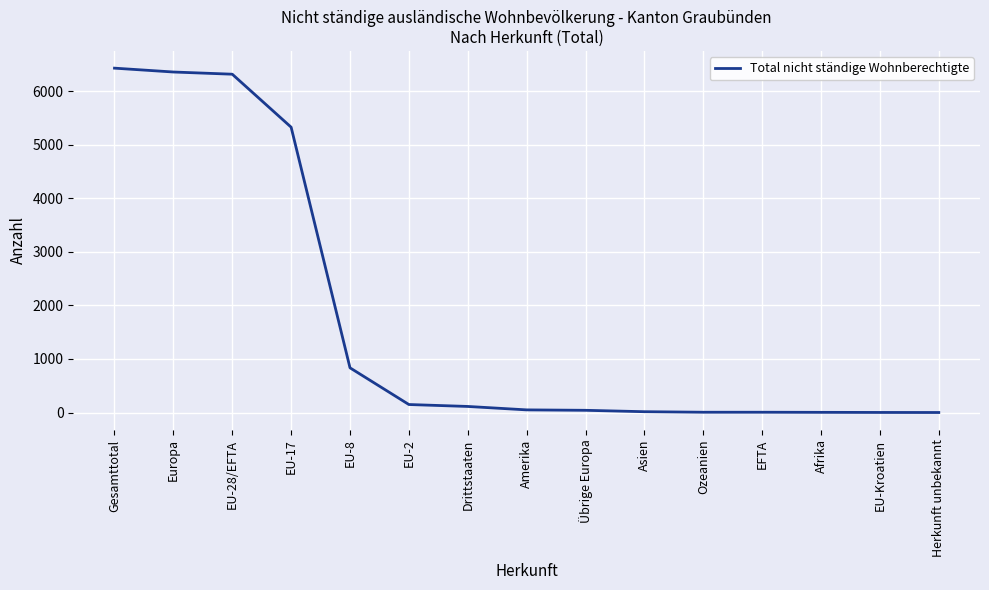

Which has a higher value, Asien or EU-28/EFTA?

EU-28/EFTA